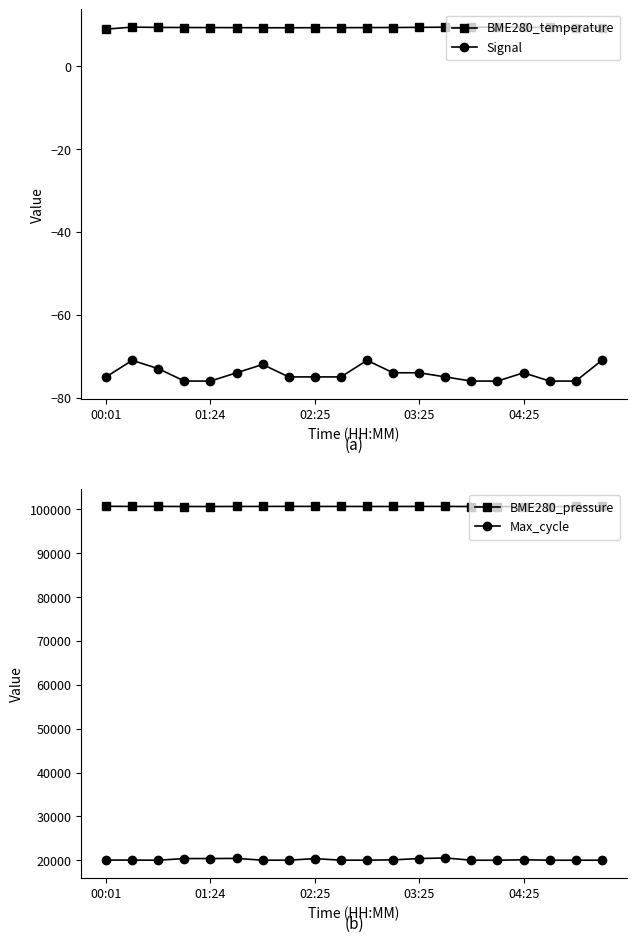

How many interior local peaks does the Max_cycle series have?

4